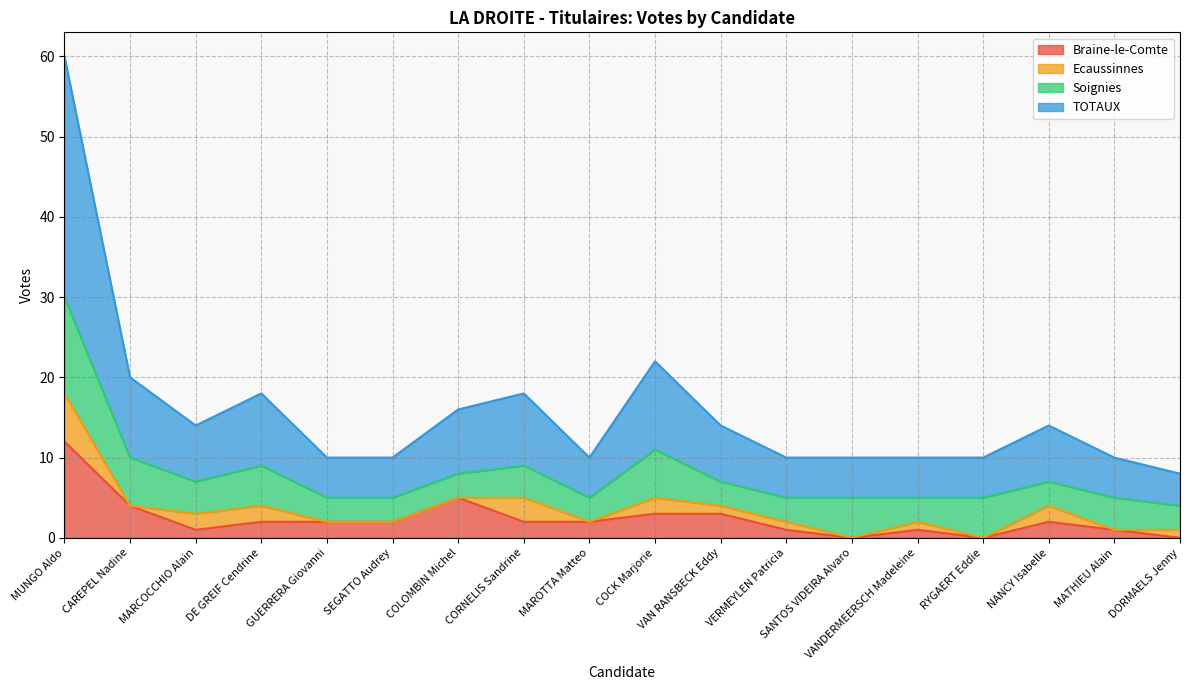

In Braine-le-Comte, how many points are lower than both neighbors (excluding endpoints)?

3